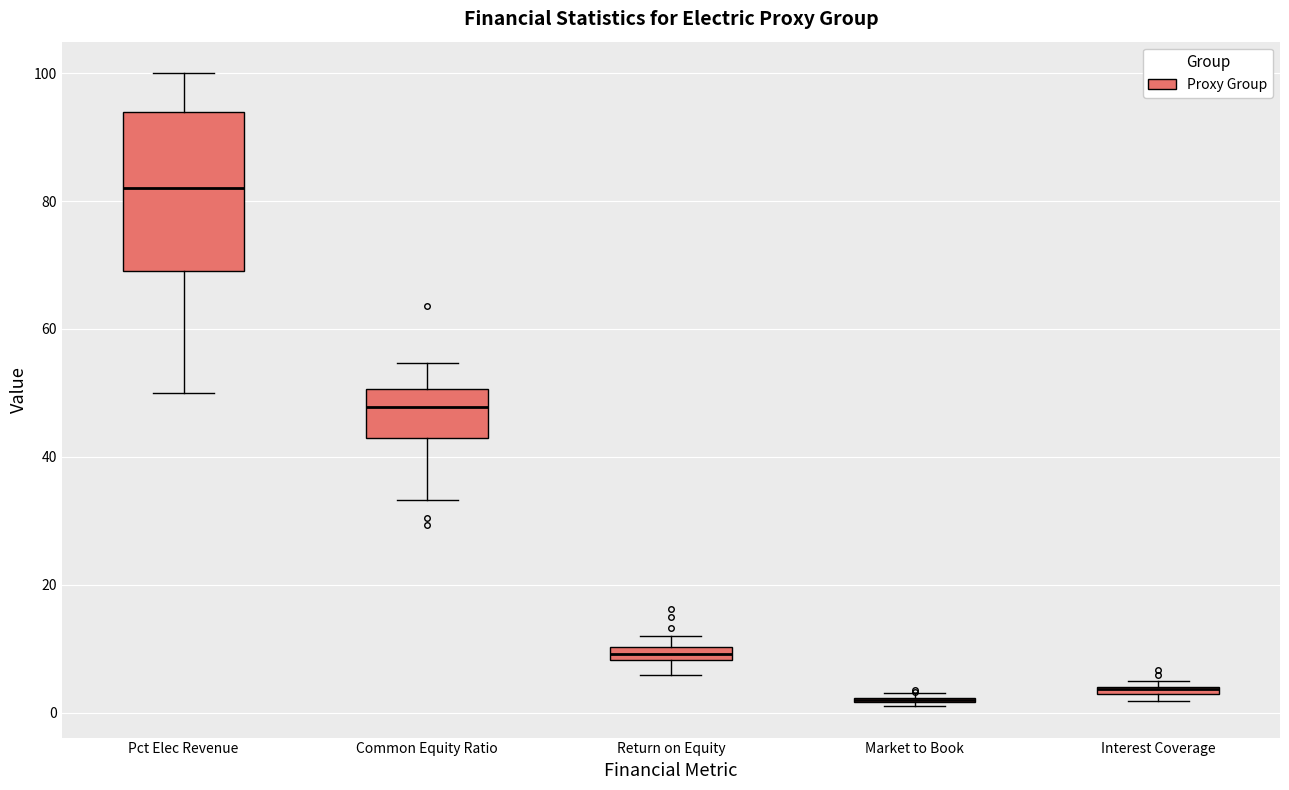

Where is the lower edge of the box for Return on Equity on the y-axis? The values are not printed on the chart, so give them approximately, as read against the axis.

8